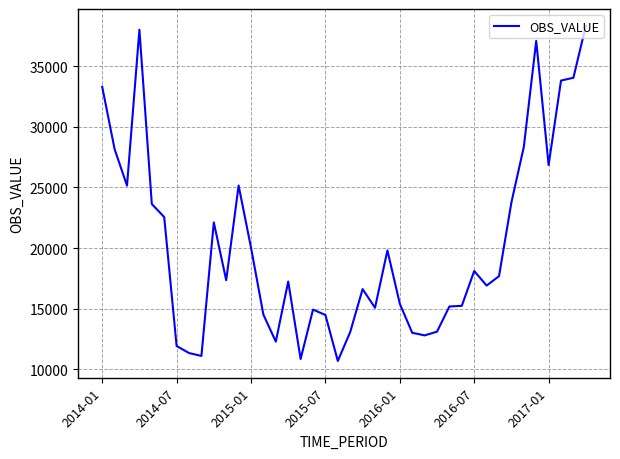

What is the smallest value displayed?

10682